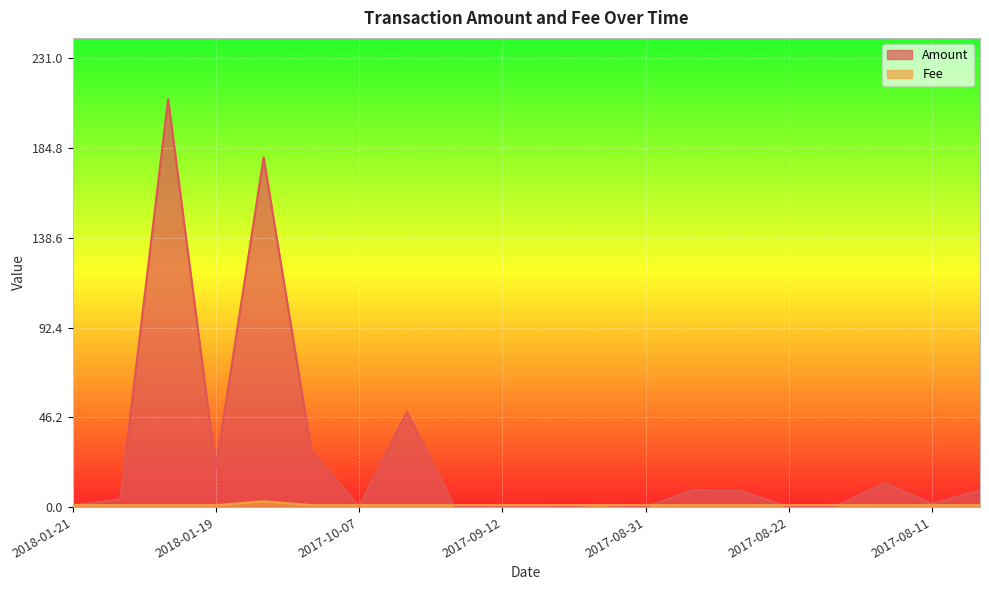

At which label is Amount closest to 105?

2017-10-04